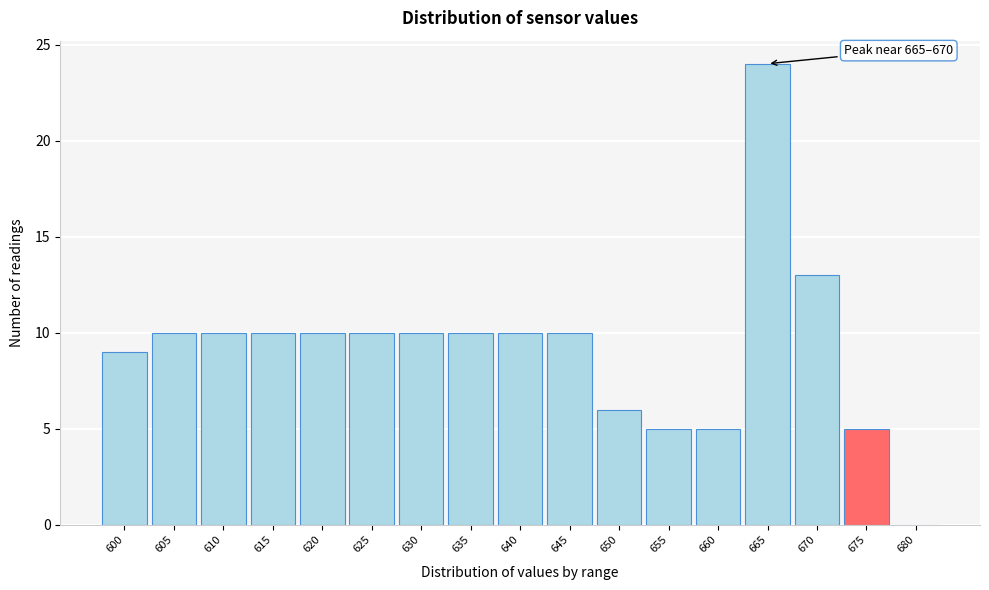

Reading left to right, what are all the values shown in this chart?

600=9	605=10	610=10	615=10	620=10	625=10	630=10	635=10	640=10	645=10	650=6	655=5	660=5	665=24	670=13	675=5	680=0